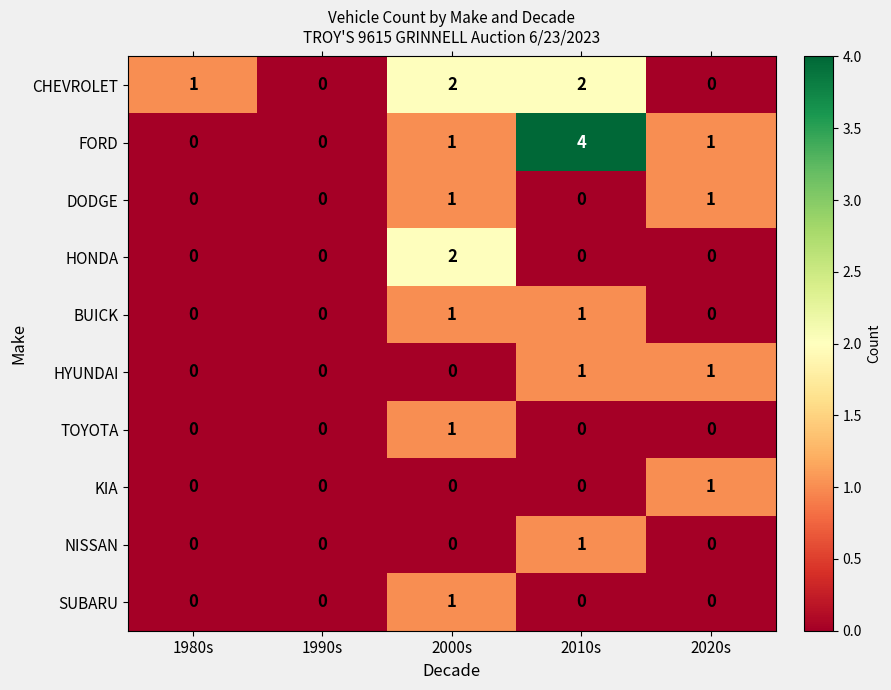

At how many categories does at least one series exceed 3?

1